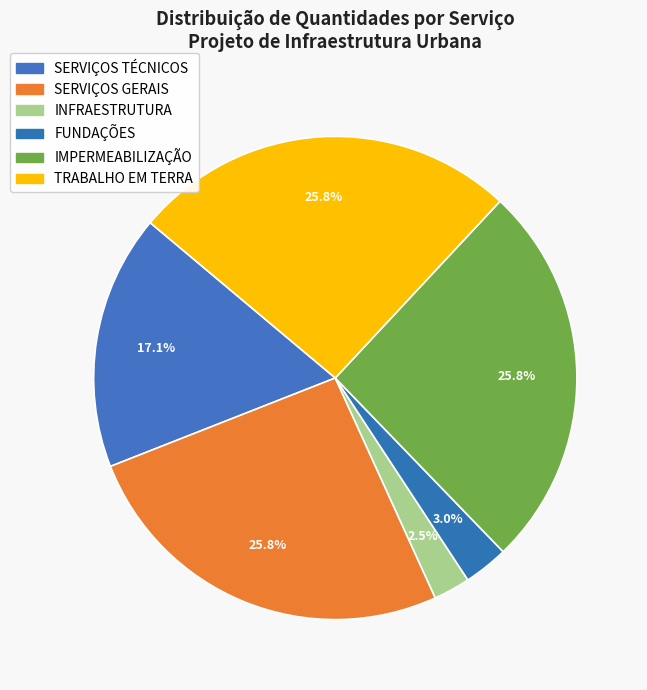

Combined, what portion of the pie is TRABALHO EM TERRA and FUNDAÇÕES?

28.8%